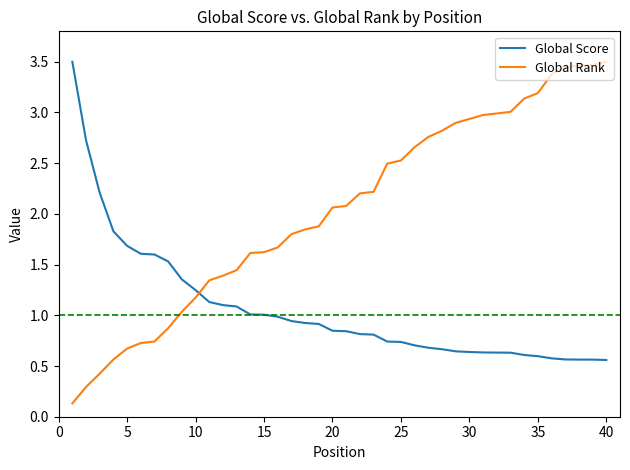

Which series has the widest spread of values?

Global Rank